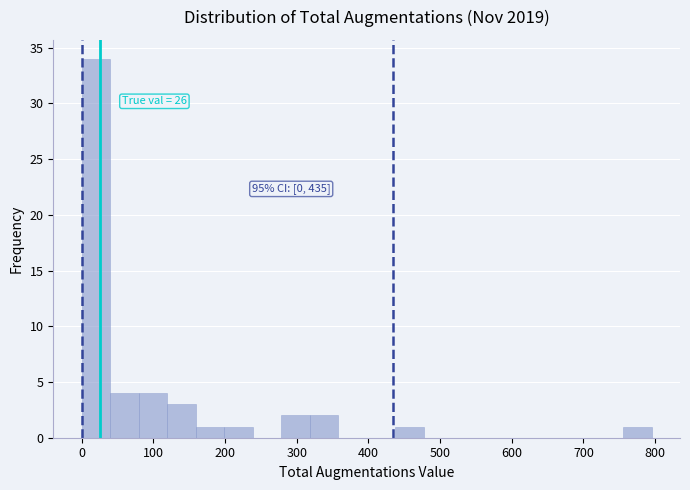

Around what value on the x-axis is the tallest bar? Give the approximate position of its centre, as read against the axis.

20